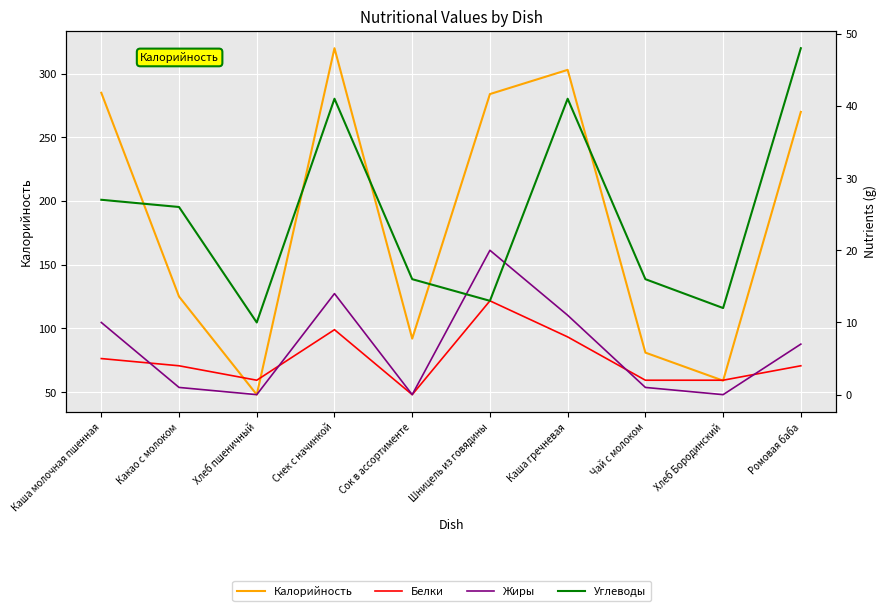

The Углеводы series shows 4 at Хлеб пшеничный. True or false?

False